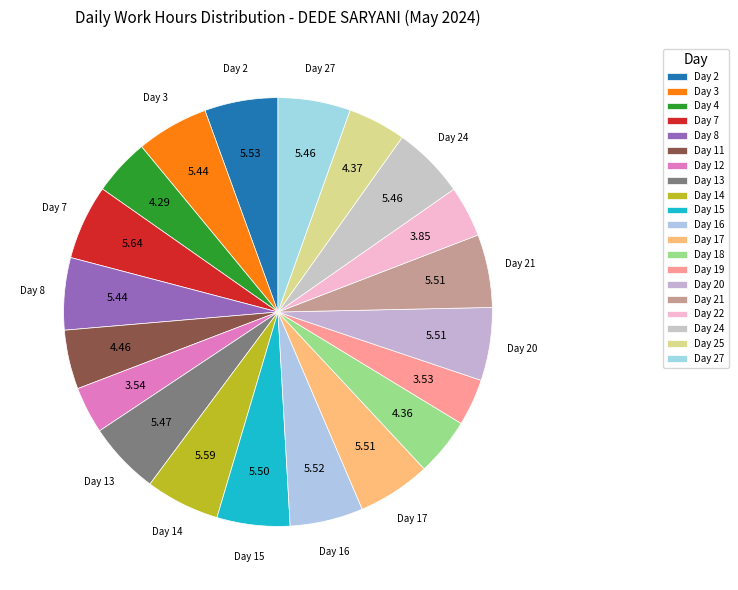

Which category has the biggest portion of the pie?

Day 7